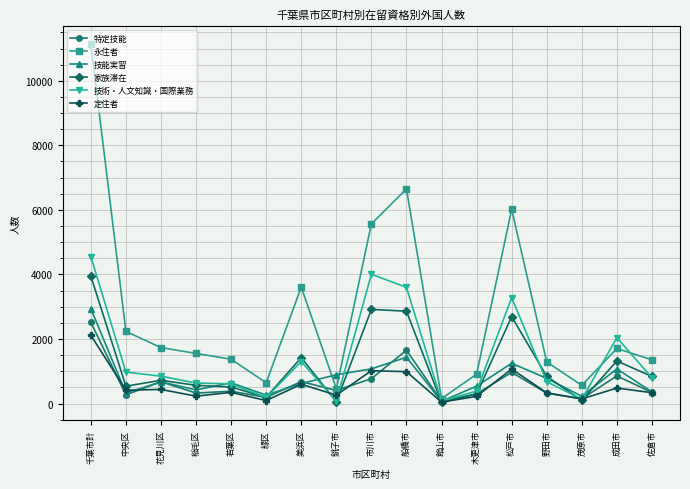

The 定住者 series shows 391 at 船橋市. True or false?

False